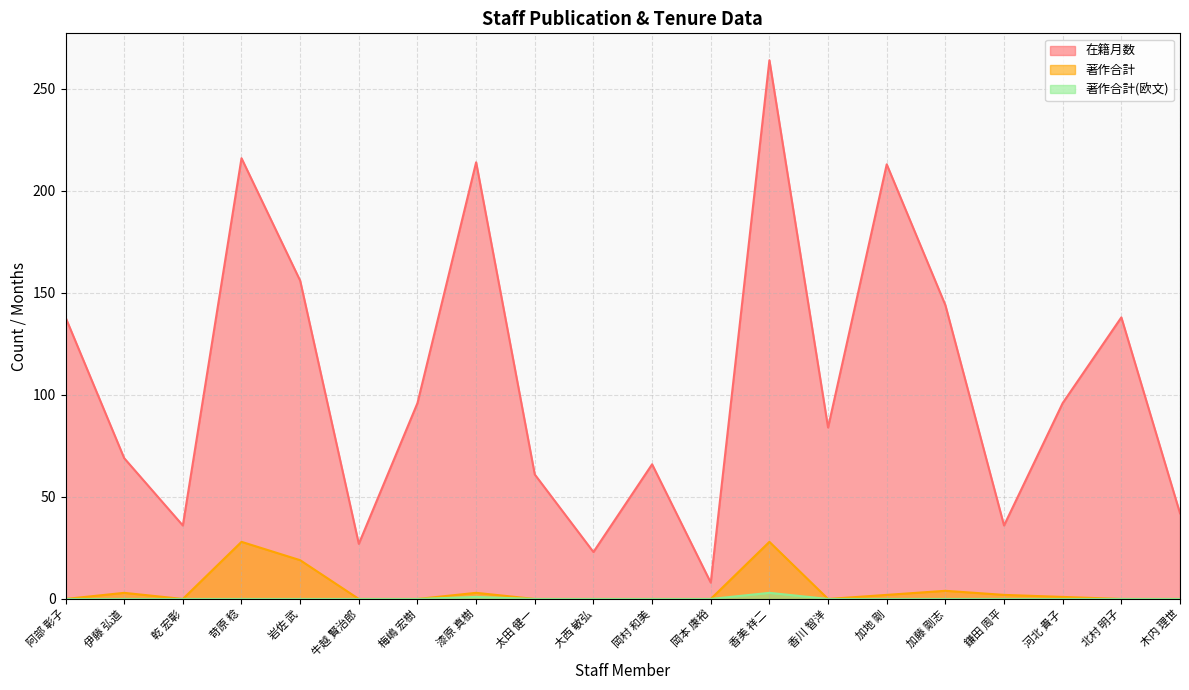

True or false: 著作合計 and 著作合計(欧文) cross at least once.

False